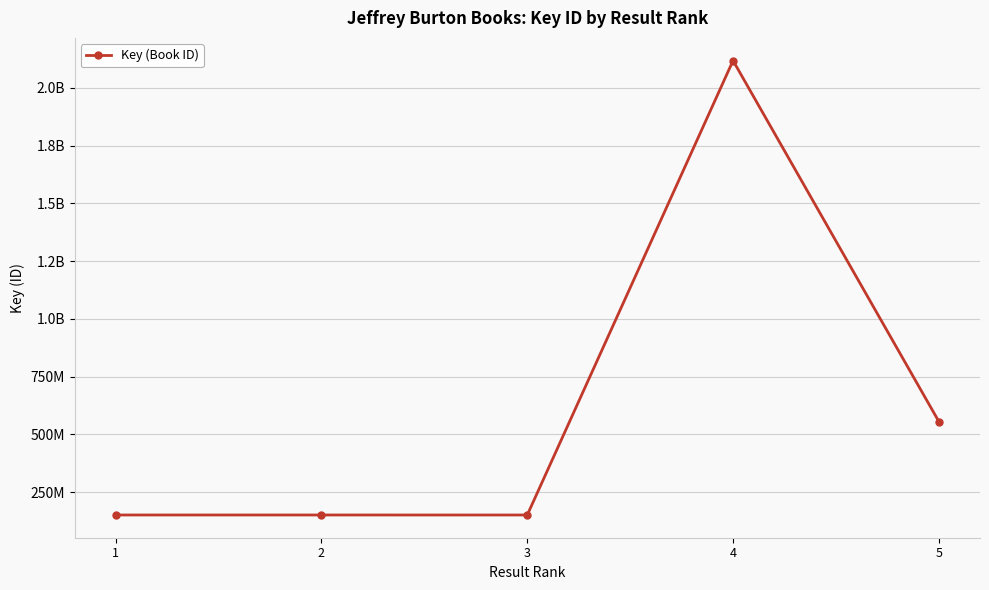

What is the difference between the maximum and minimum values?

1965938679